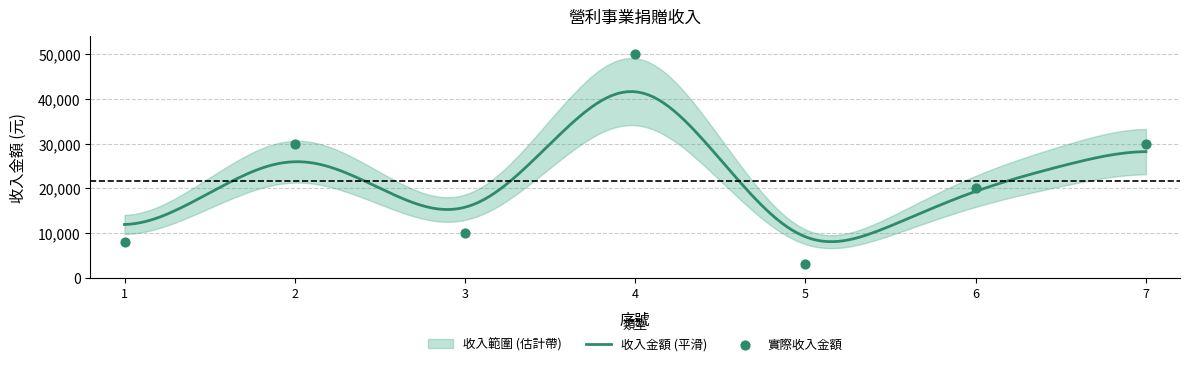

Approximately how many times larger is the value at 4 compared to 5?

16.7